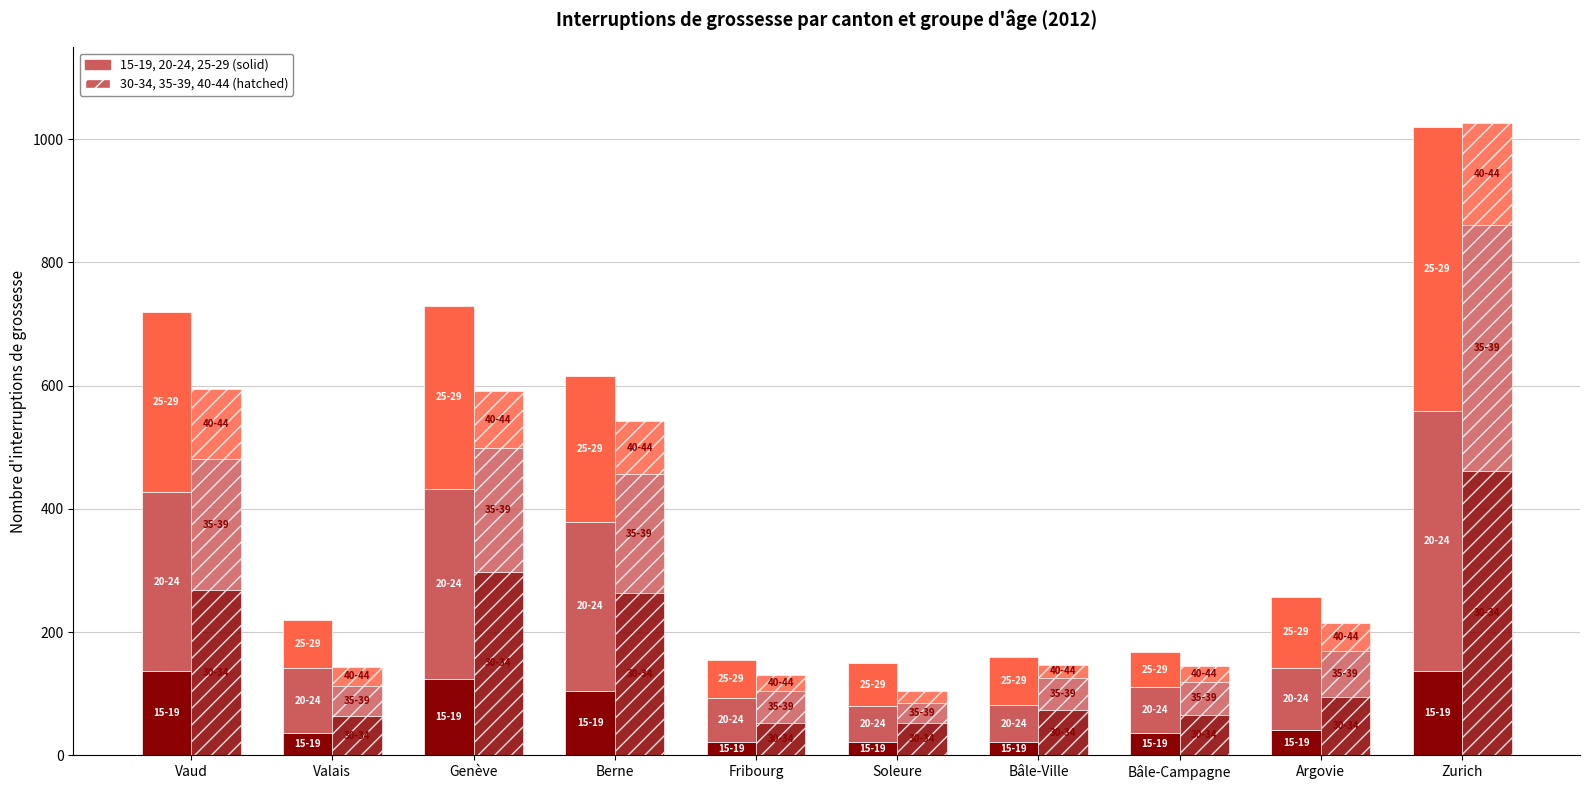

Which series has the largest total across all categories?

20-24